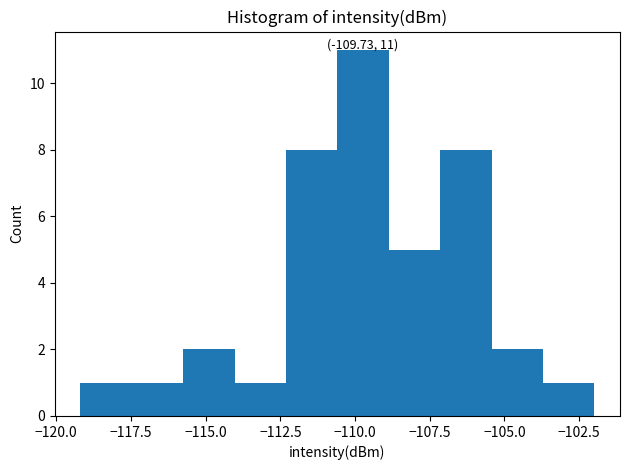

Around what value on the x-axis is the tallest bar? Give the approximate position of its centre, as read against the axis.

-109.5